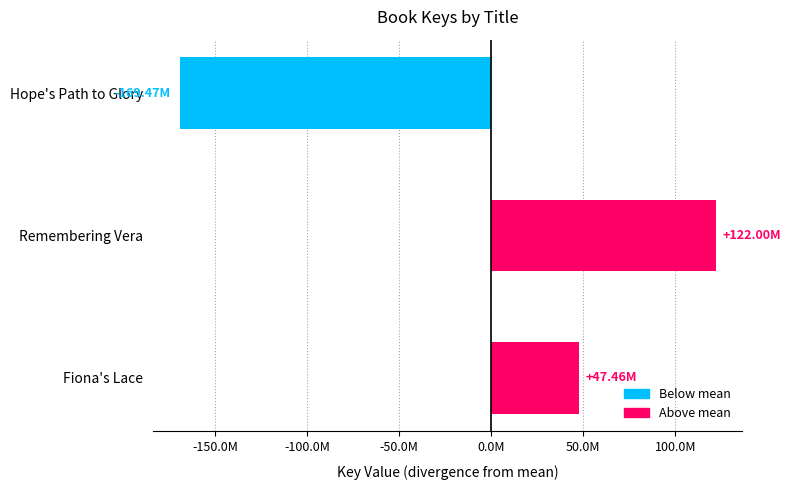

Does the chart contain any negative values?

Yes